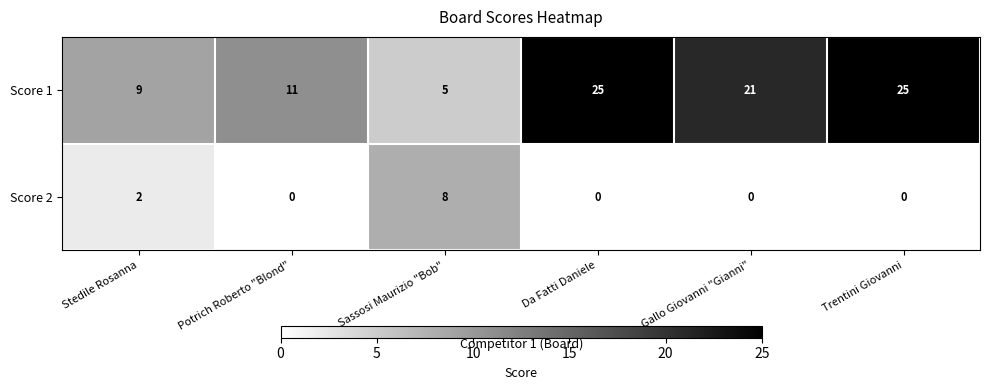

Which series changed the most between Stedile Rosanna and Sassosi Maurizio "Bob"?

Score 2